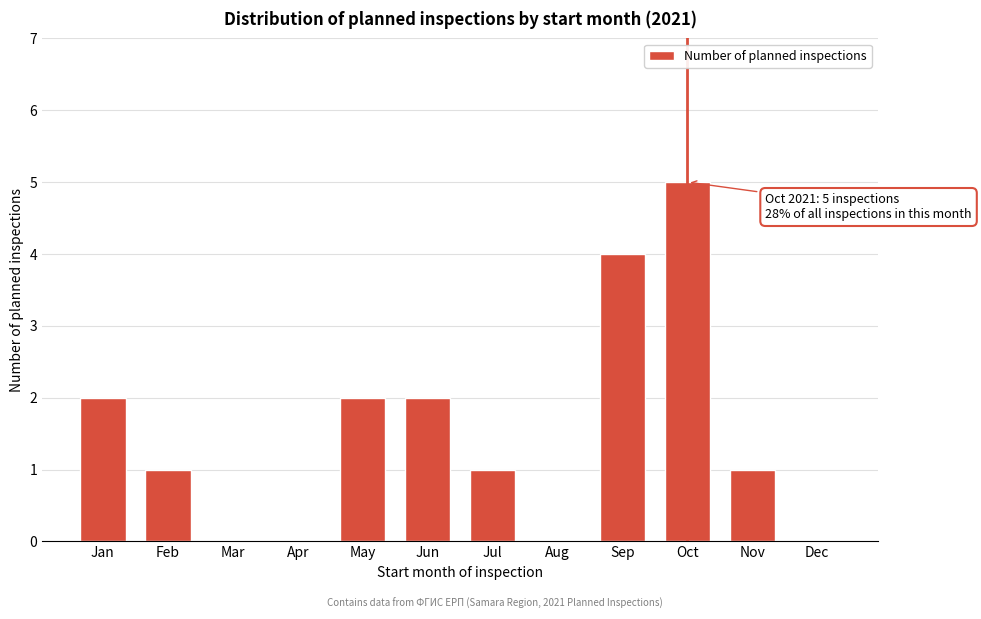

Reading right to left, transcribe all the data shown in this chart.

Dec=0	Nov=1	Oct=5	Sep=4	Aug=0	Jul=1	Jun=2	May=2	Apr=0	Mar=0	Feb=1	Jan=2